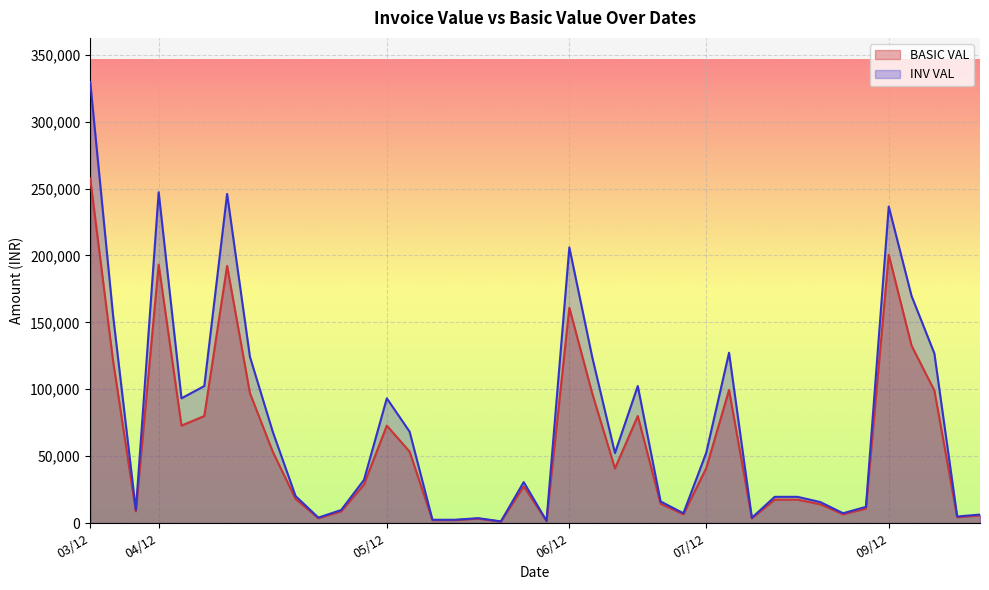

Reading left to right, list all the values displayed in this chart.

BASIC VAL: 03/12=257568.0	03/12=121385.0	03/12=8700.0	04/12=193176.0	04/12=72831.0	04/12=80004.0	04/12=192208.0	04/12=97108.0	04/12=53336.0	04/12=18000.0	04/12=3600.0	04/12=8700.0	04/12=28800.0	05/12=72831.0	05/12=53336.0	05/12=2175.0	05/12=2175.0	05/12=3262.5	05/12=1087.5	05/12=27324.0	05/12=1476.0	06/12=160980.0	06/12=97108.0	06/12=40844.2	06/12=80004.0	06/12=14400.0	06/12=6525.0	07/12=41007.0	07/12=99462.0	07/12=3497.0	07/12=17485.0	07/12=17485.0	07/12=13988.0	07/12=6525.0	07/12=10800.0	09/12=200487.5	09/12=132616.0	09/12=99040.0	09/12=4350.0	09/12=5650.0
INV VAL: 03/12=329687.0	03/12=155372.8	03/12=9744.0	04/12=247265.3	04/12=93223.7	04/12=102405.1	04/12=246026.2	04/12=124298.2	04/12=68270.1	04/12=20160.0	04/12=4032.0	04/12=9744.0	04/12=32256.0	05/12=93223.7	05/12=68270.1	05/12=2436.0	05/12=2436.0	05/12=3654.0	05/12=1218.0	05/12=30602.9	05/12=1653.1	06/12=206054.4	06/12=124298.2	06/12=52280.6	06/12=102405.1	06/12=16128.0	06/12=7308.0	07/12=52489.0	07/12=127311.4	07/12=3916.6	07/12=19583.2	07/12=19583.2	07/12=15666.6	07/12=7308.0	07/12=12096.0	09/12=236575.3	09/12=169748.5	09/12=126771.2	09/12=4872.0	09/12=6328.0